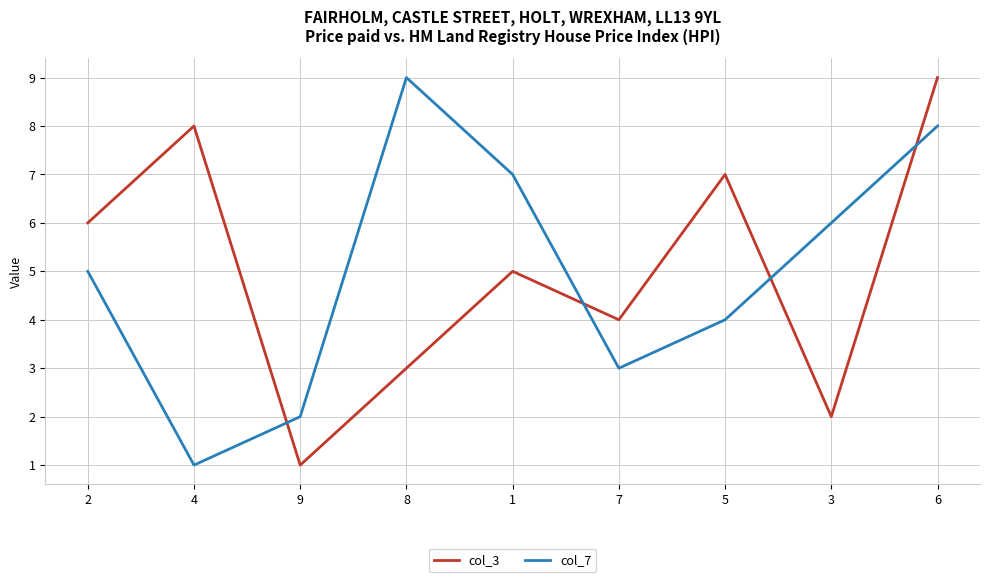

Which category has the lowest value in the col_7 series?

4